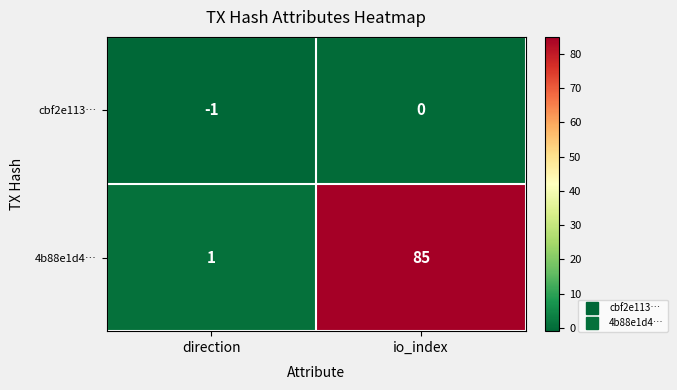

Reading left to right, list all the values displayed in this chart.

cbf2e113…: -1	0
4b88e1d4…: 1	85